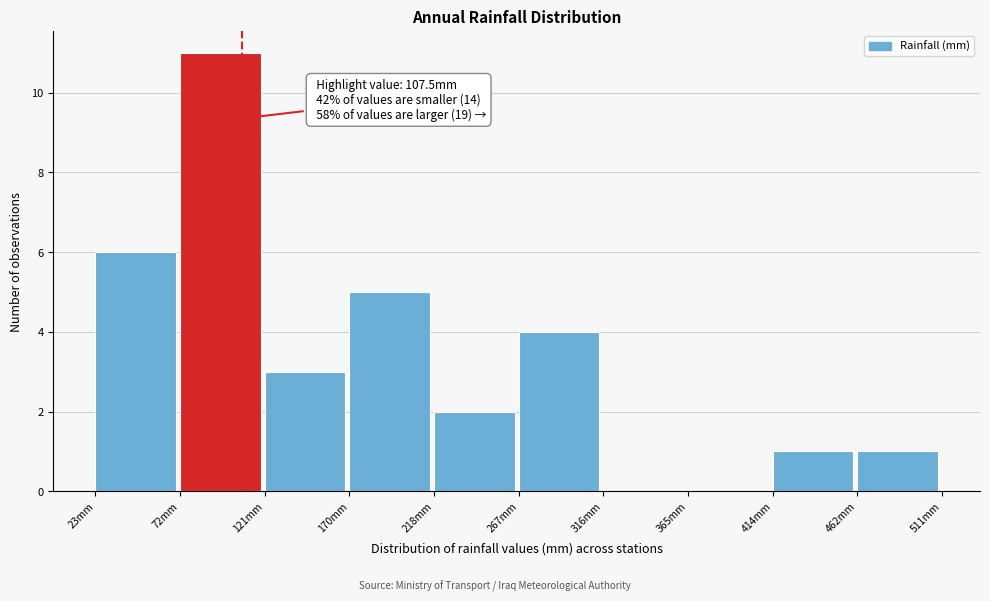

Over which range of the x-axis is the bar tallest?

70 to 120